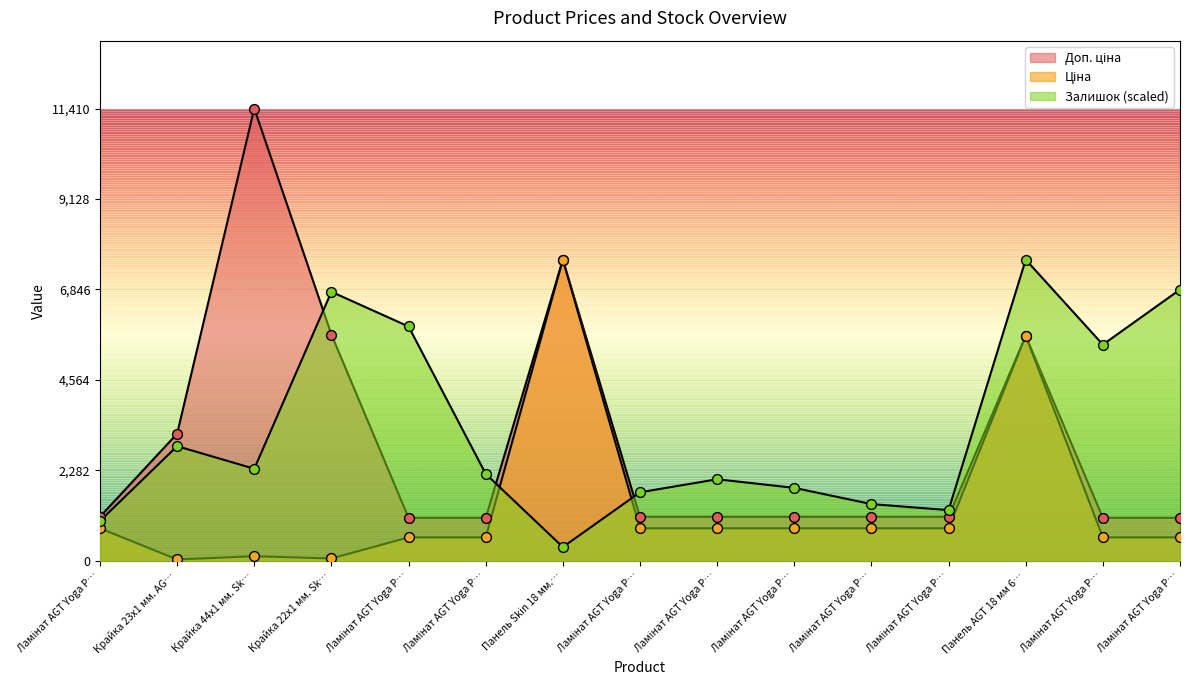

How many lines are shown in the chart?

3